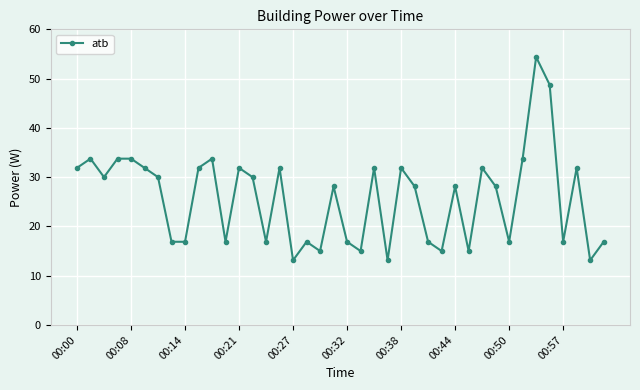

What is the minimum value shown in the chart?

13.1